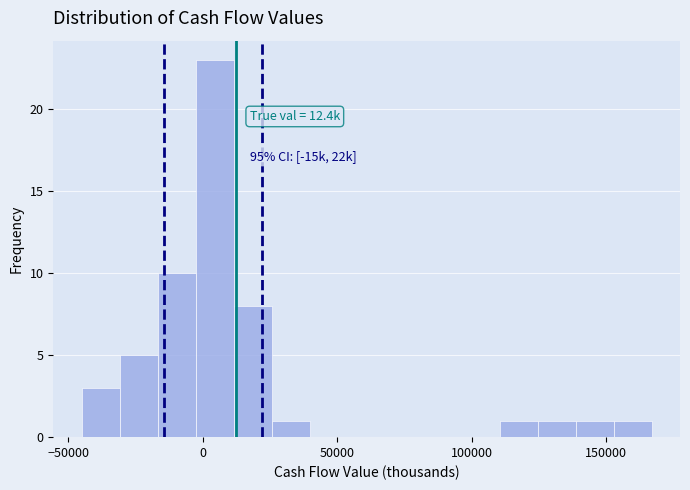

Read against the x-axis, roughly where is the centre of the tallest bar?

5000